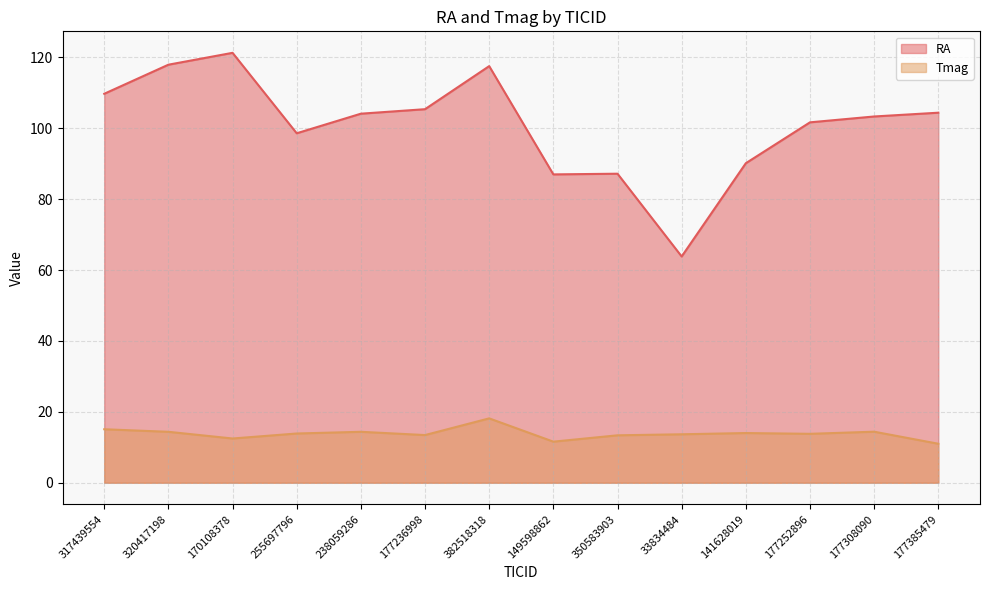

True or false: RA and Tmag cross at least once.

False